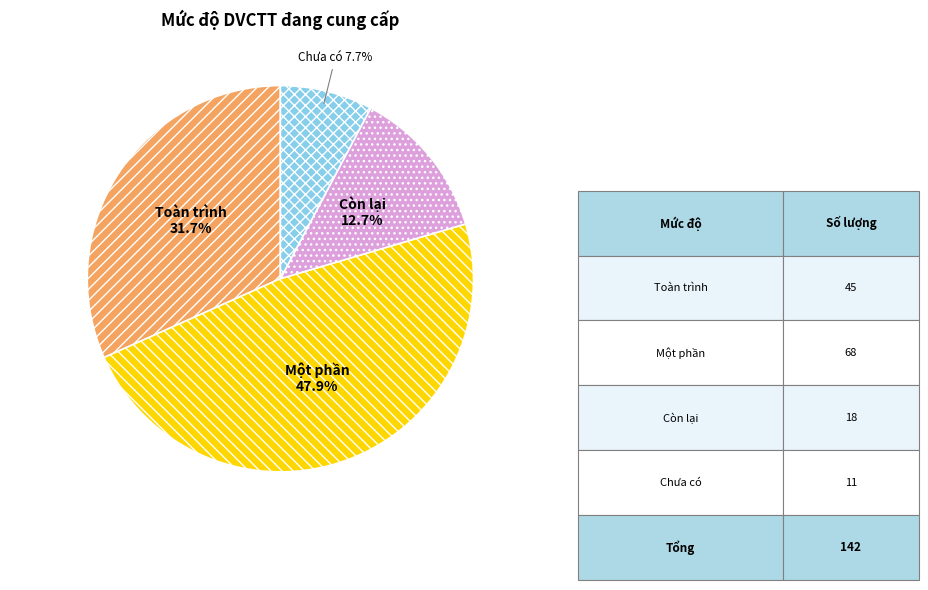

Is there a majority slice in this chart?

No